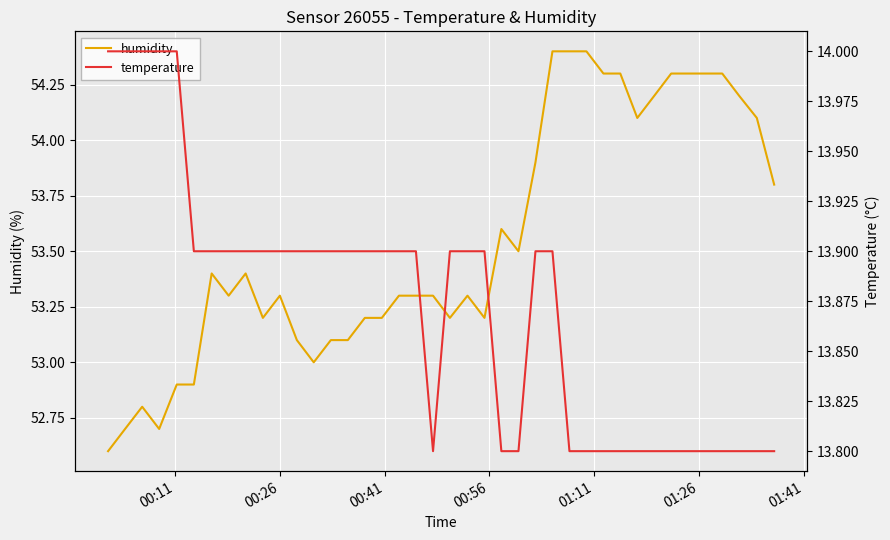

True or false: temperature has a value of 6.5 at 00:26.

False